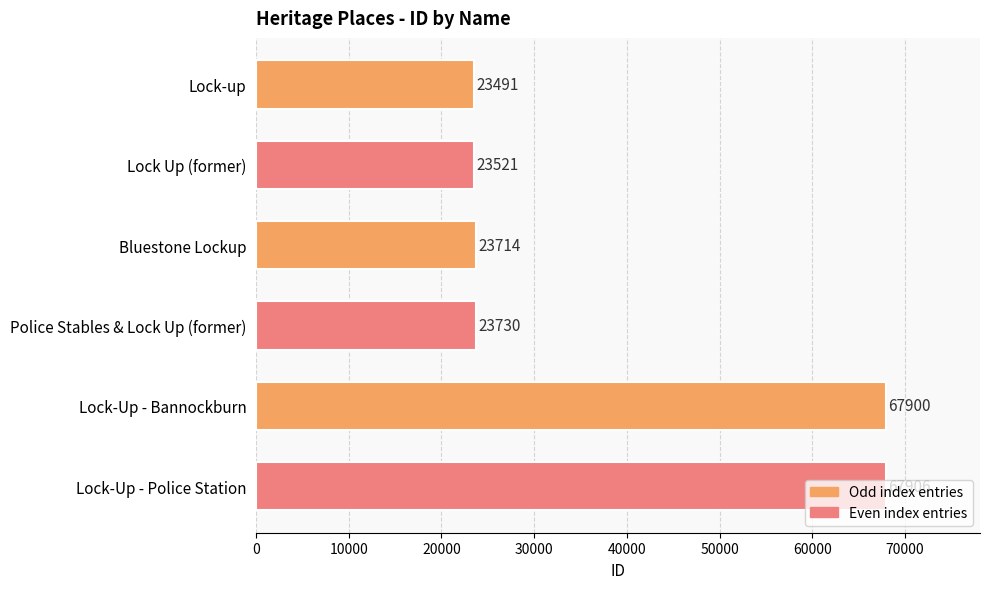

How many data points are less than 23730?

3